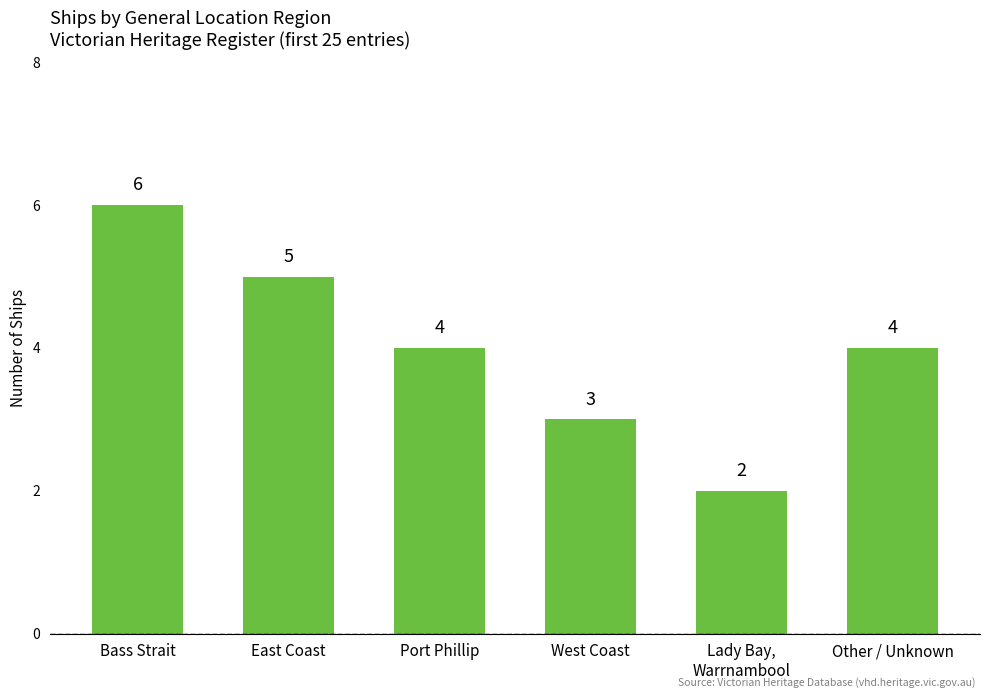

What is the ratio of the value at Other / Unknown to the value at Lady Bay,
Warrnambool?

2.0